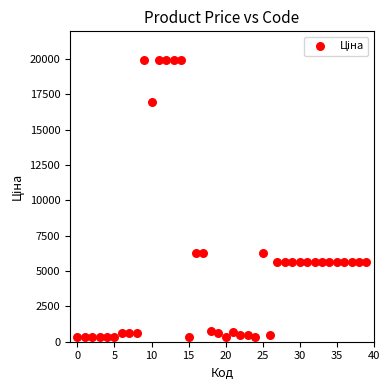

What is the range of Y values (max minus min)?

19653.9